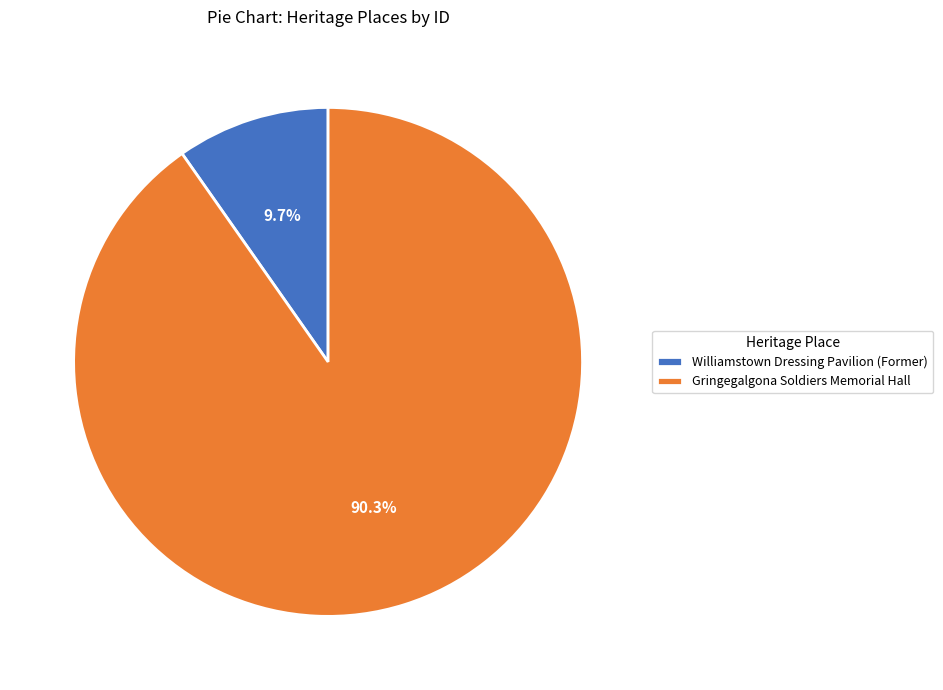

How many segments does this pie chart have?

2